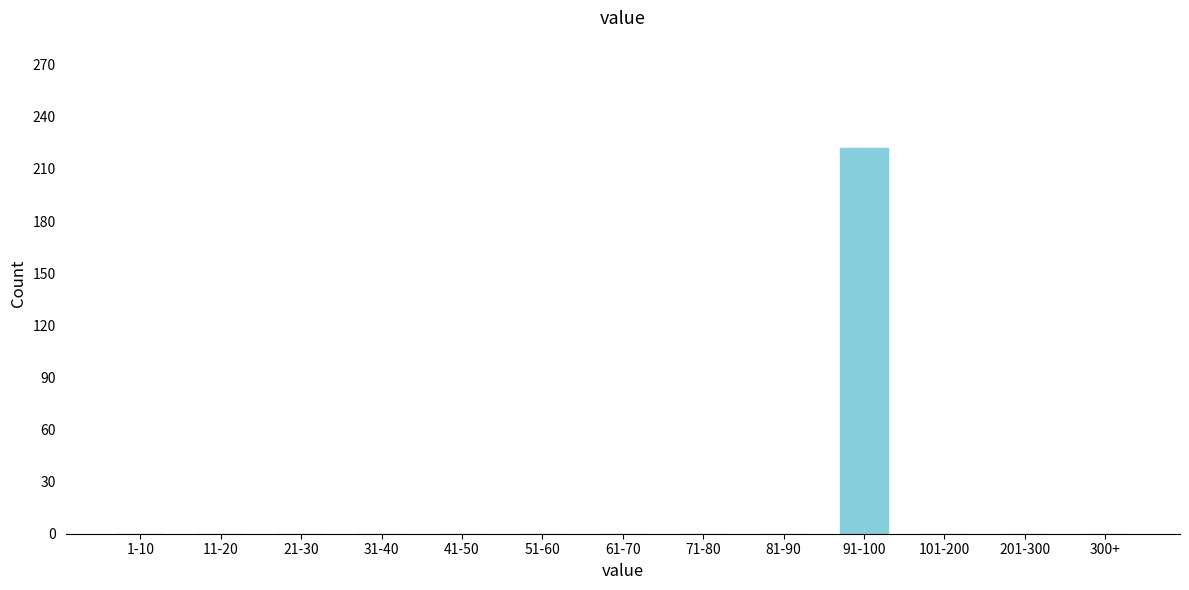

Reading right to left, transcribe all the data shown in this chart.

300+=0	201-300=0	101-200=0	91-100=222	81-90=0	71-80=0	61-70=0	51-60=0	41-50=0	31-40=0	21-30=0	11-20=0	1-10=0